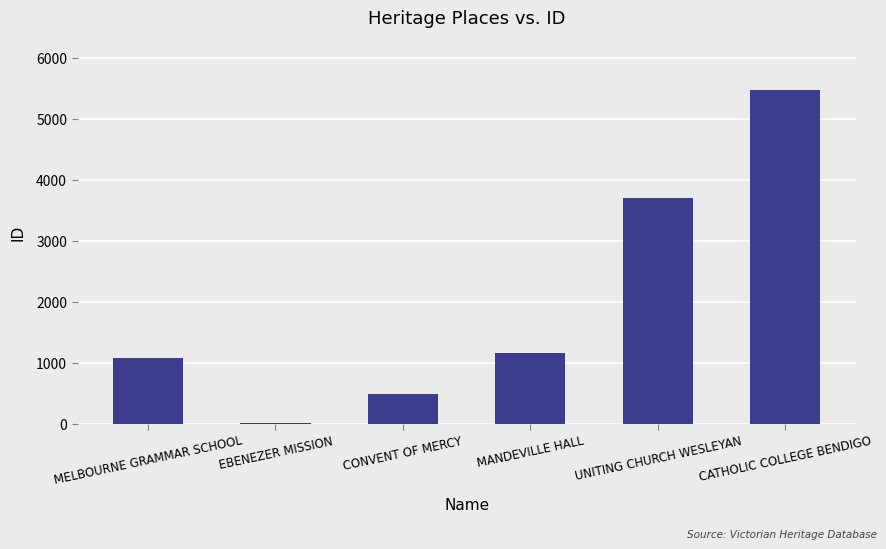

Reading right to left, what are all the values shown in this chart?

CATHOLIC COLLEGE BENDIGO=5467	UNITING CHURCH WESLEYAN=3709	MANDEVILLE HALL=1165	CONVENT OF MERCY=482	EBENEZER MISSION=22	MELBOURNE GRAMMAR SCHOOL=1078